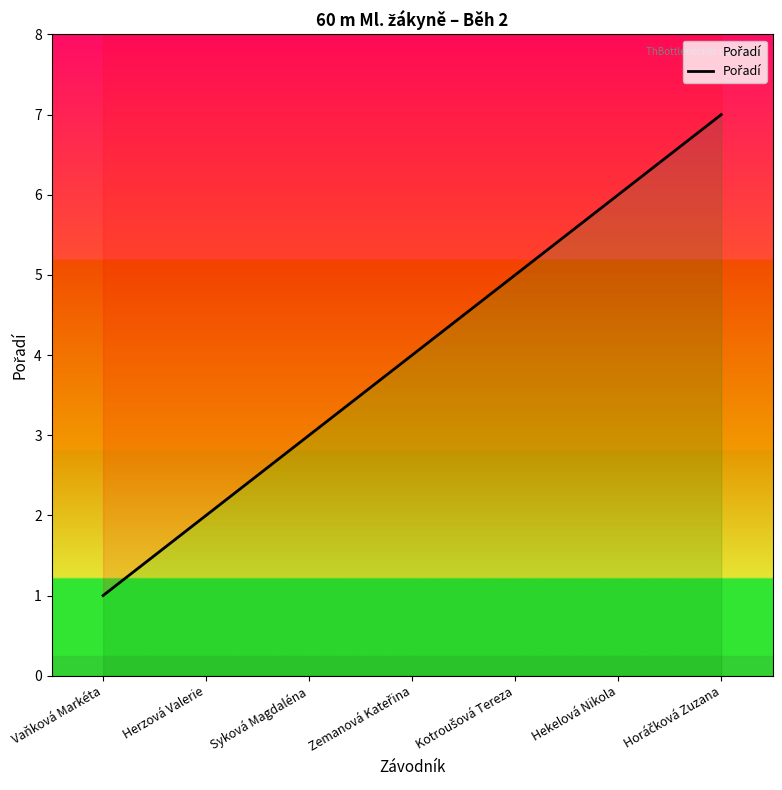

What is the average value?

4